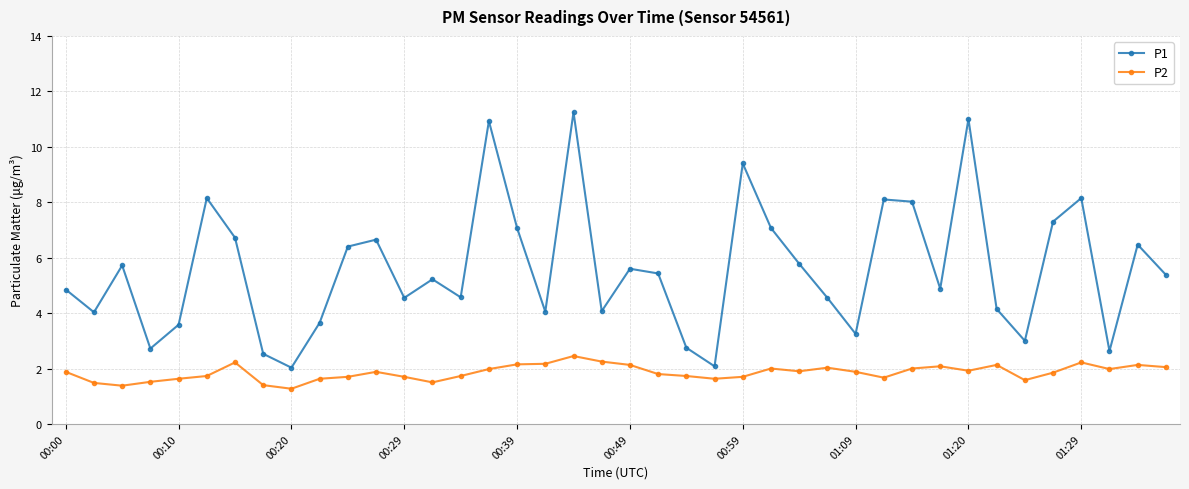

True or false: P1 and P2 cross at least once.

False